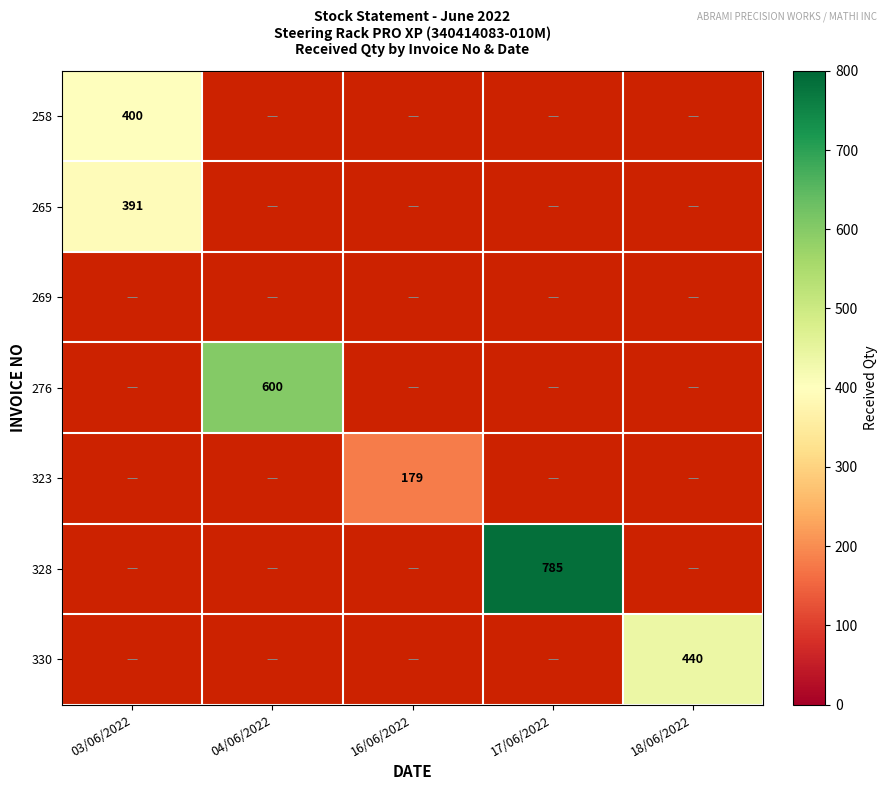

The 328 series shows 785 at 17/06/2022. True or false?

True